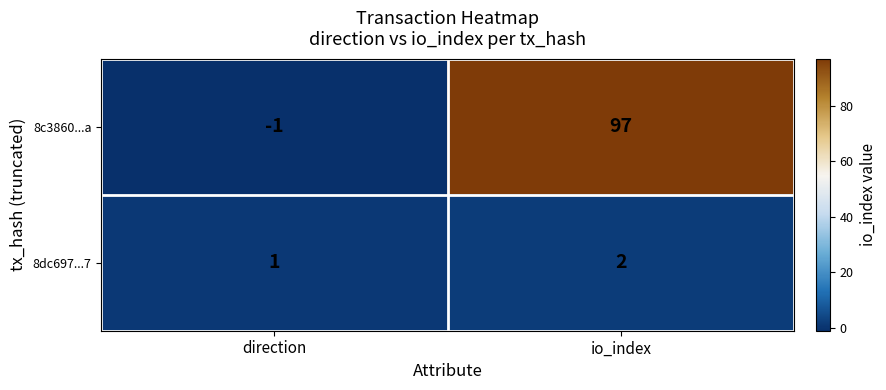

Rank the series at direction from highest to lowest value.

8dc697...7, 8c3860...a